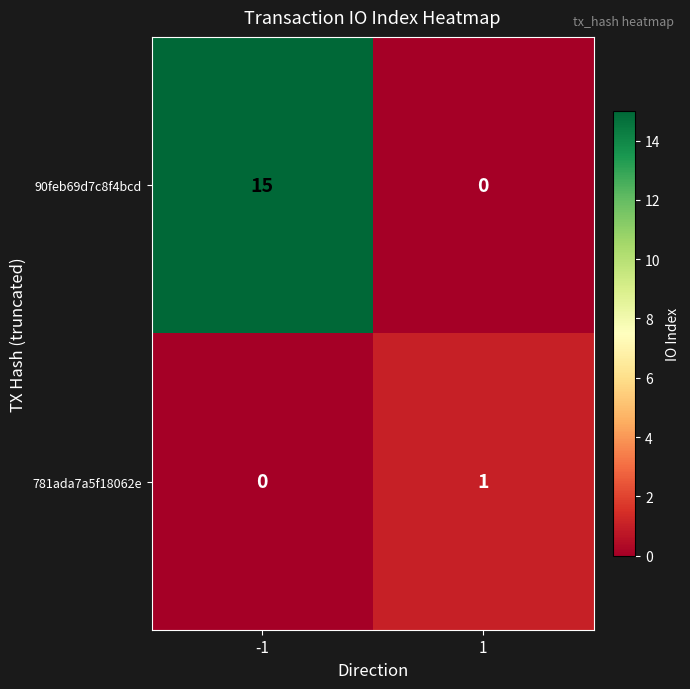

Which series changed the most between -1 and 1?

90feb69d7c8f4bcd